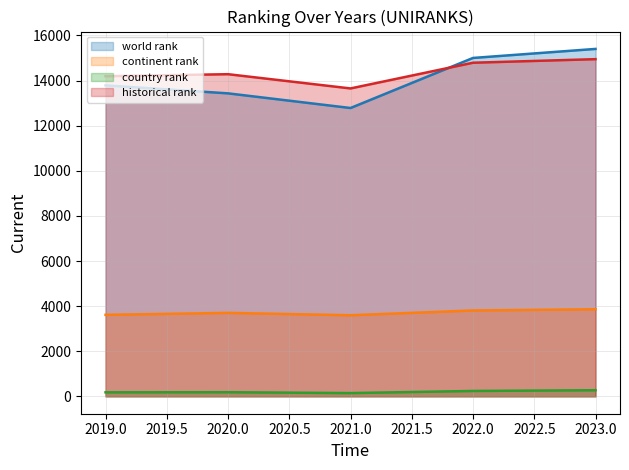

Which label corresponds to the largest value in the chart?

2023.0